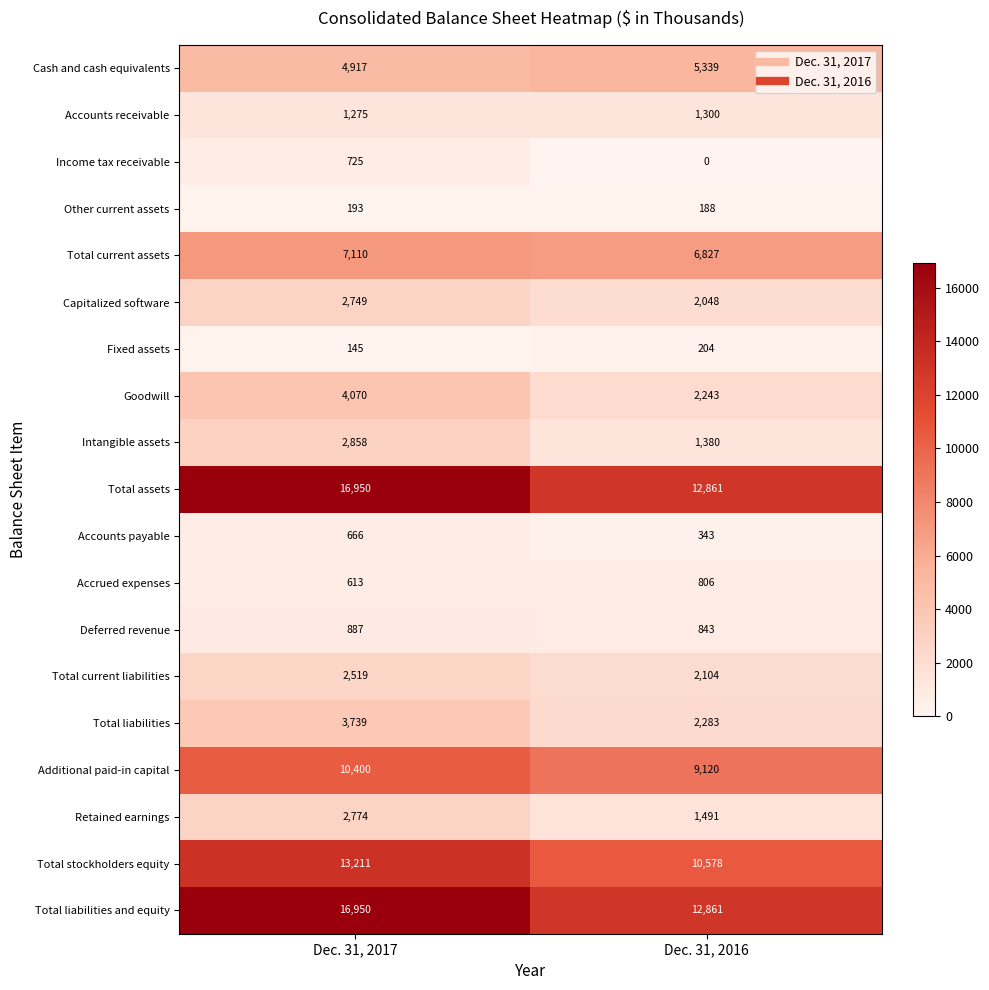

What is the average value of the Cash and cash equivalents series?

5128